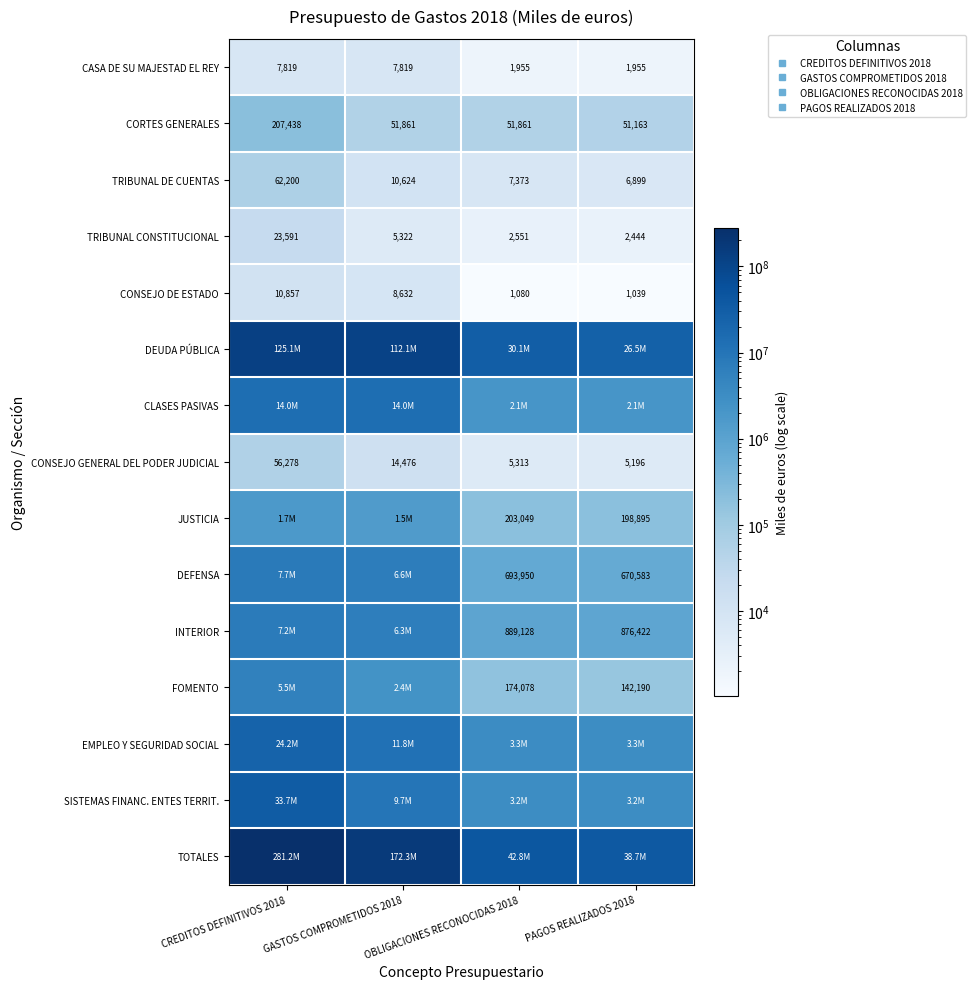

What is the spread (max minus min) of values at GASTOS COMPROMETIDOS 2018?

172259519